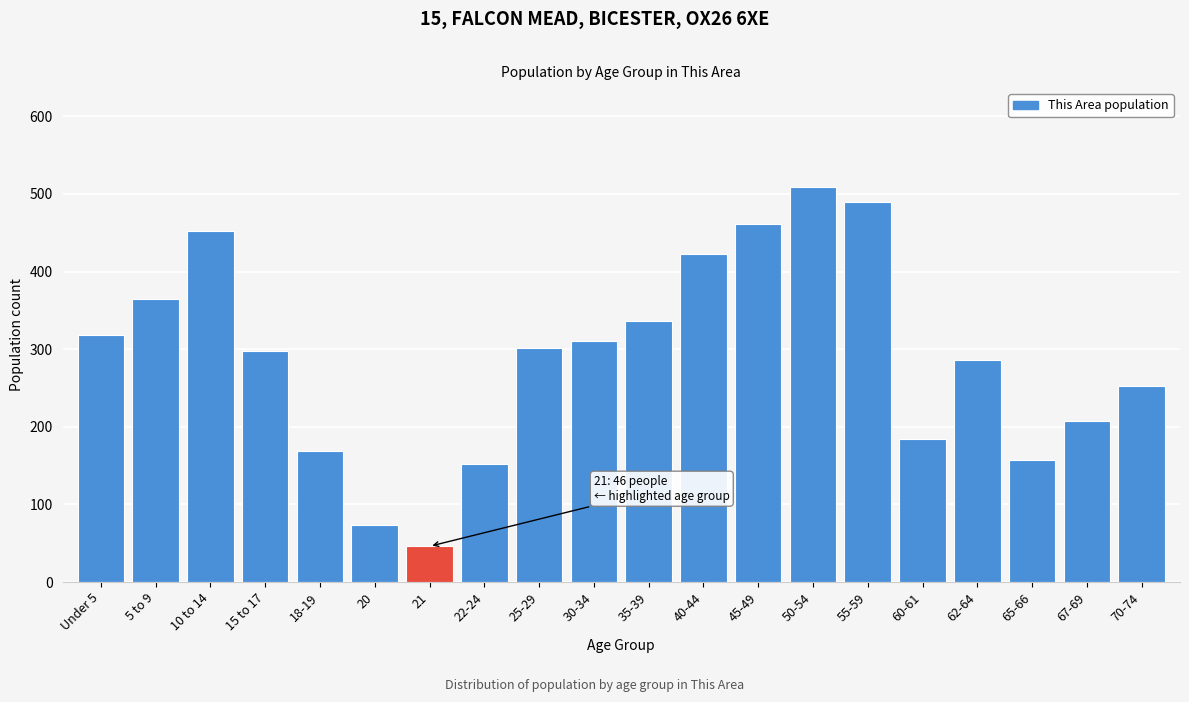

Reading left to right, what are all the values shown in this chart?

Under 5=318	5 to 9=364	10 to 14=452	15 to 17=297	18-19=169	20=74	21=46	22-24=152	25-29=301	30-34=310	35-39=336	40-44=422	45-49=461	50-54=509	55-59=489	60-61=184	62-64=286	65-66=157	67-69=208	70-74=252